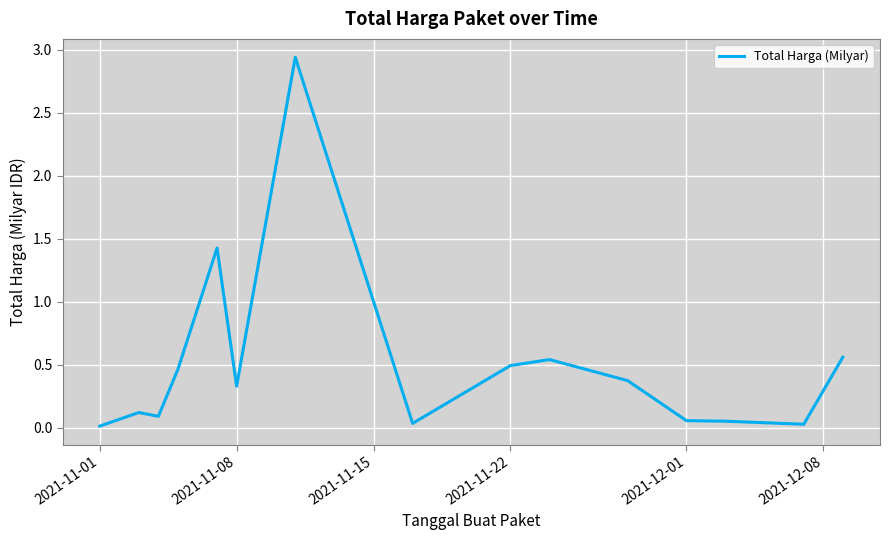

Does the chart display data point markers on the line(s)?

No